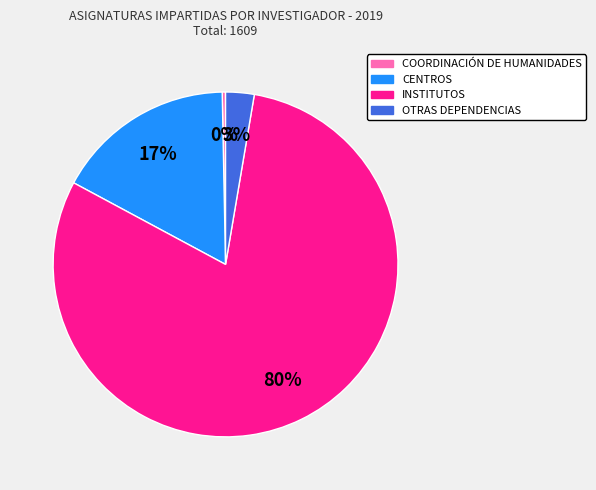

Is it true that CENTROS is 27% of the pie?

False